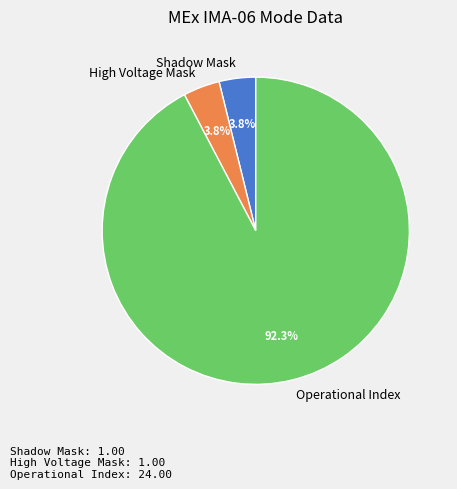

Count the number of slices in the pie.

3